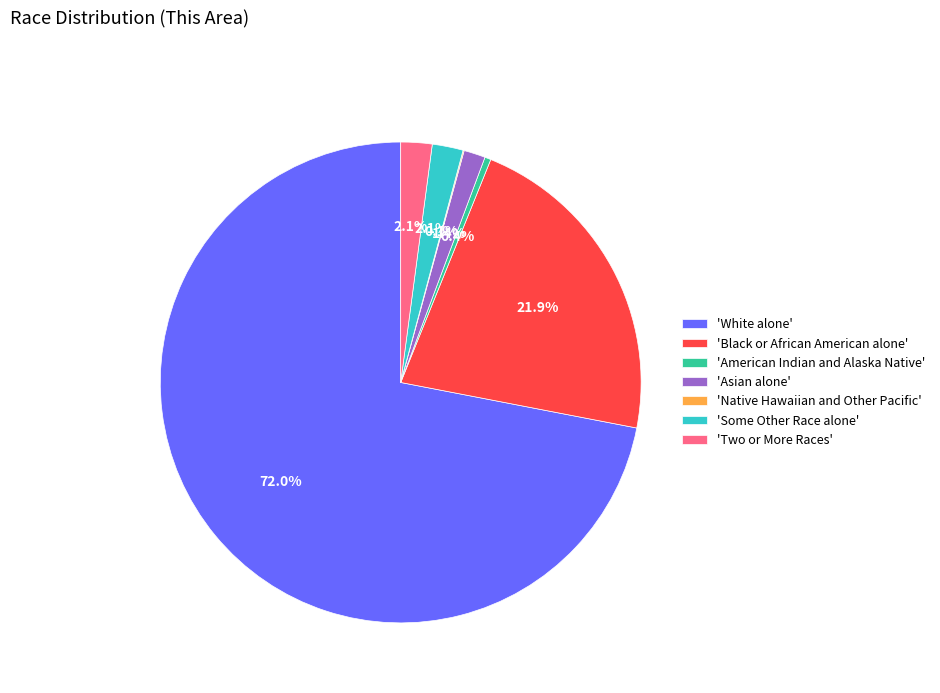

What is the largest slice in the pie chart?

'White alone'